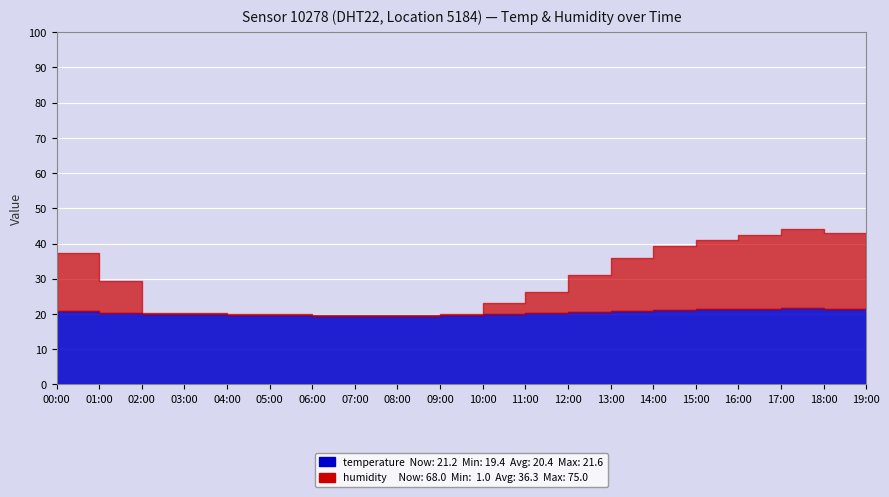

What is the sum of the temperature values at 18:00 and 12:00?

42.0